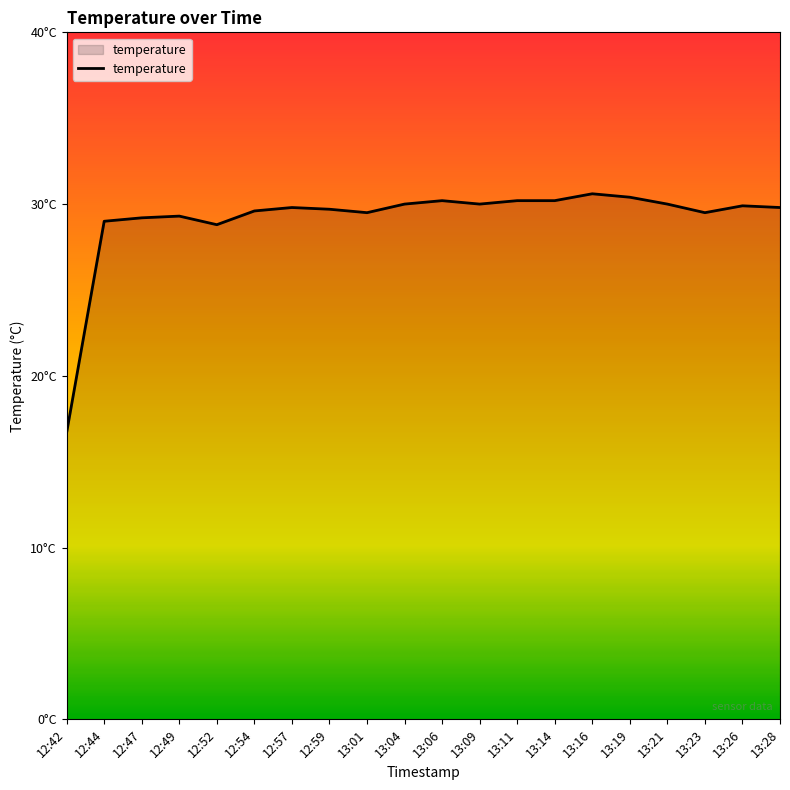

How many points are higher than both their immediate neighbors (excluding endpoints)?

5